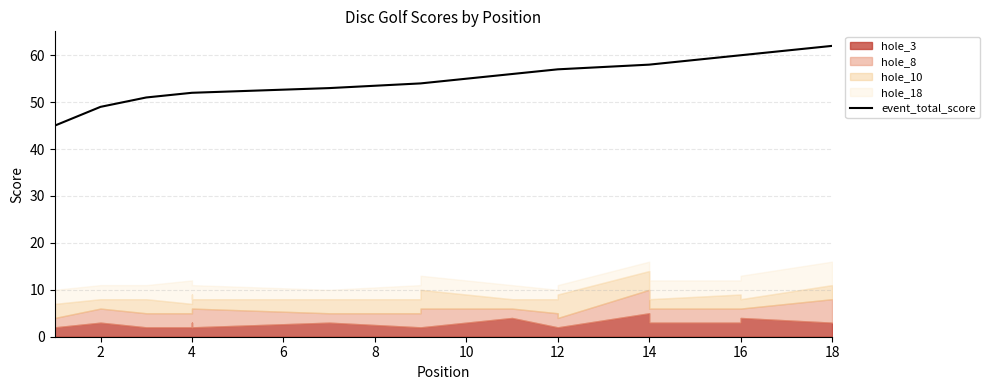

What is the sum of all values?

983